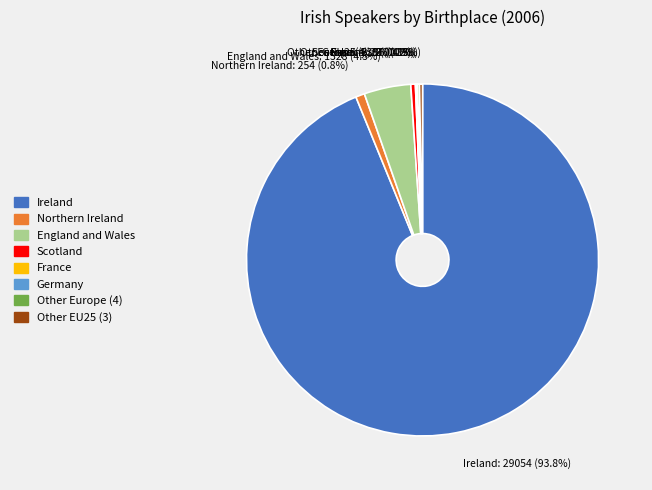

Which category accounts for the majority?

Ireland